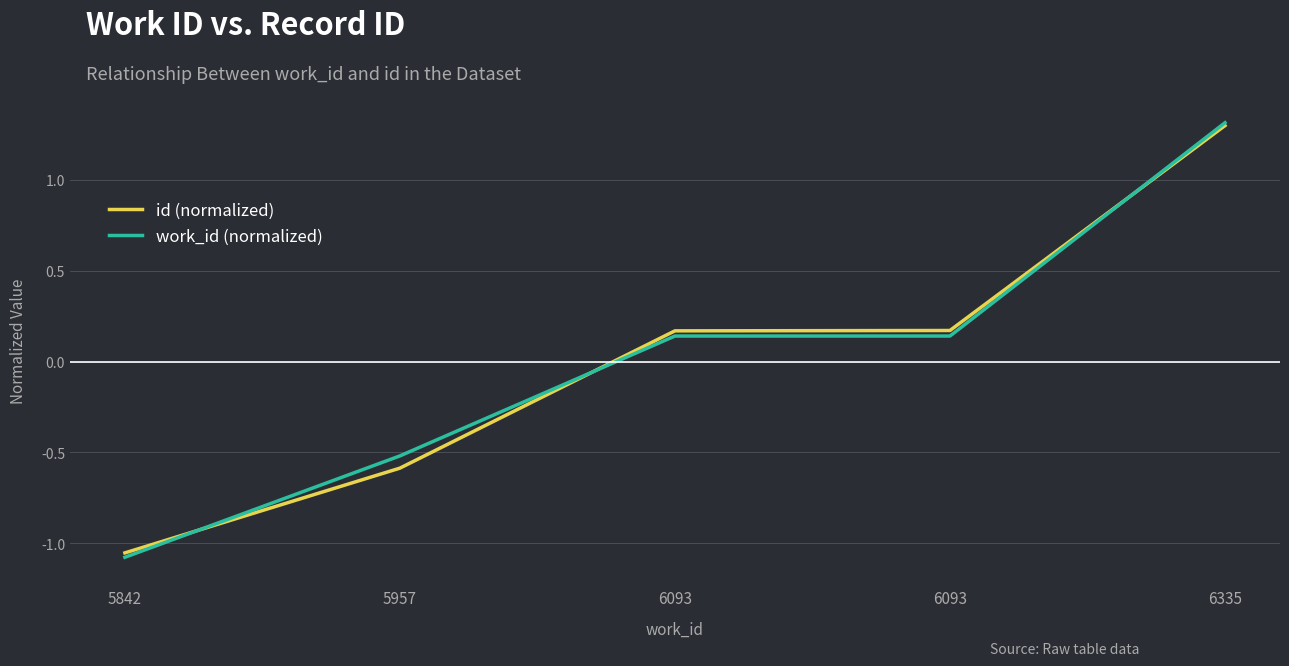

What are all the series names shown in the legend?

id (normalized), work_id (normalized)